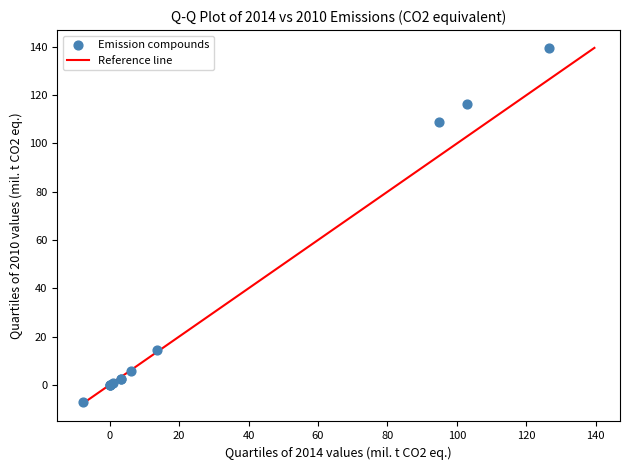

What Y value in the scatter plot is closest to 66?

108.8